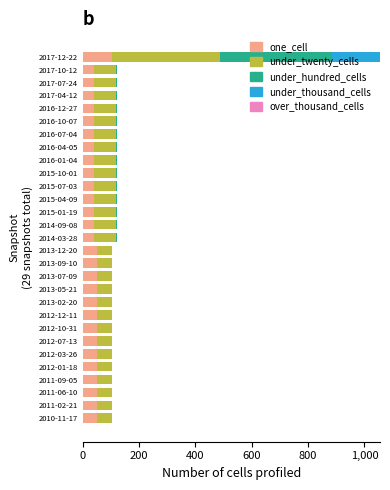

What position from the right is 2011-09-05?

26